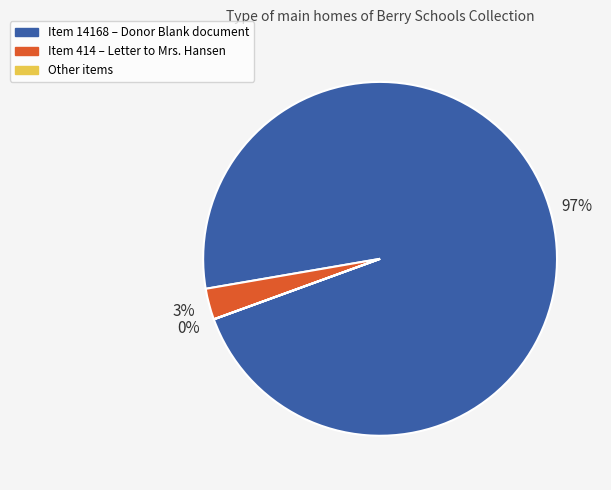

To the nearest percent, what is the average slice percentage?

33%